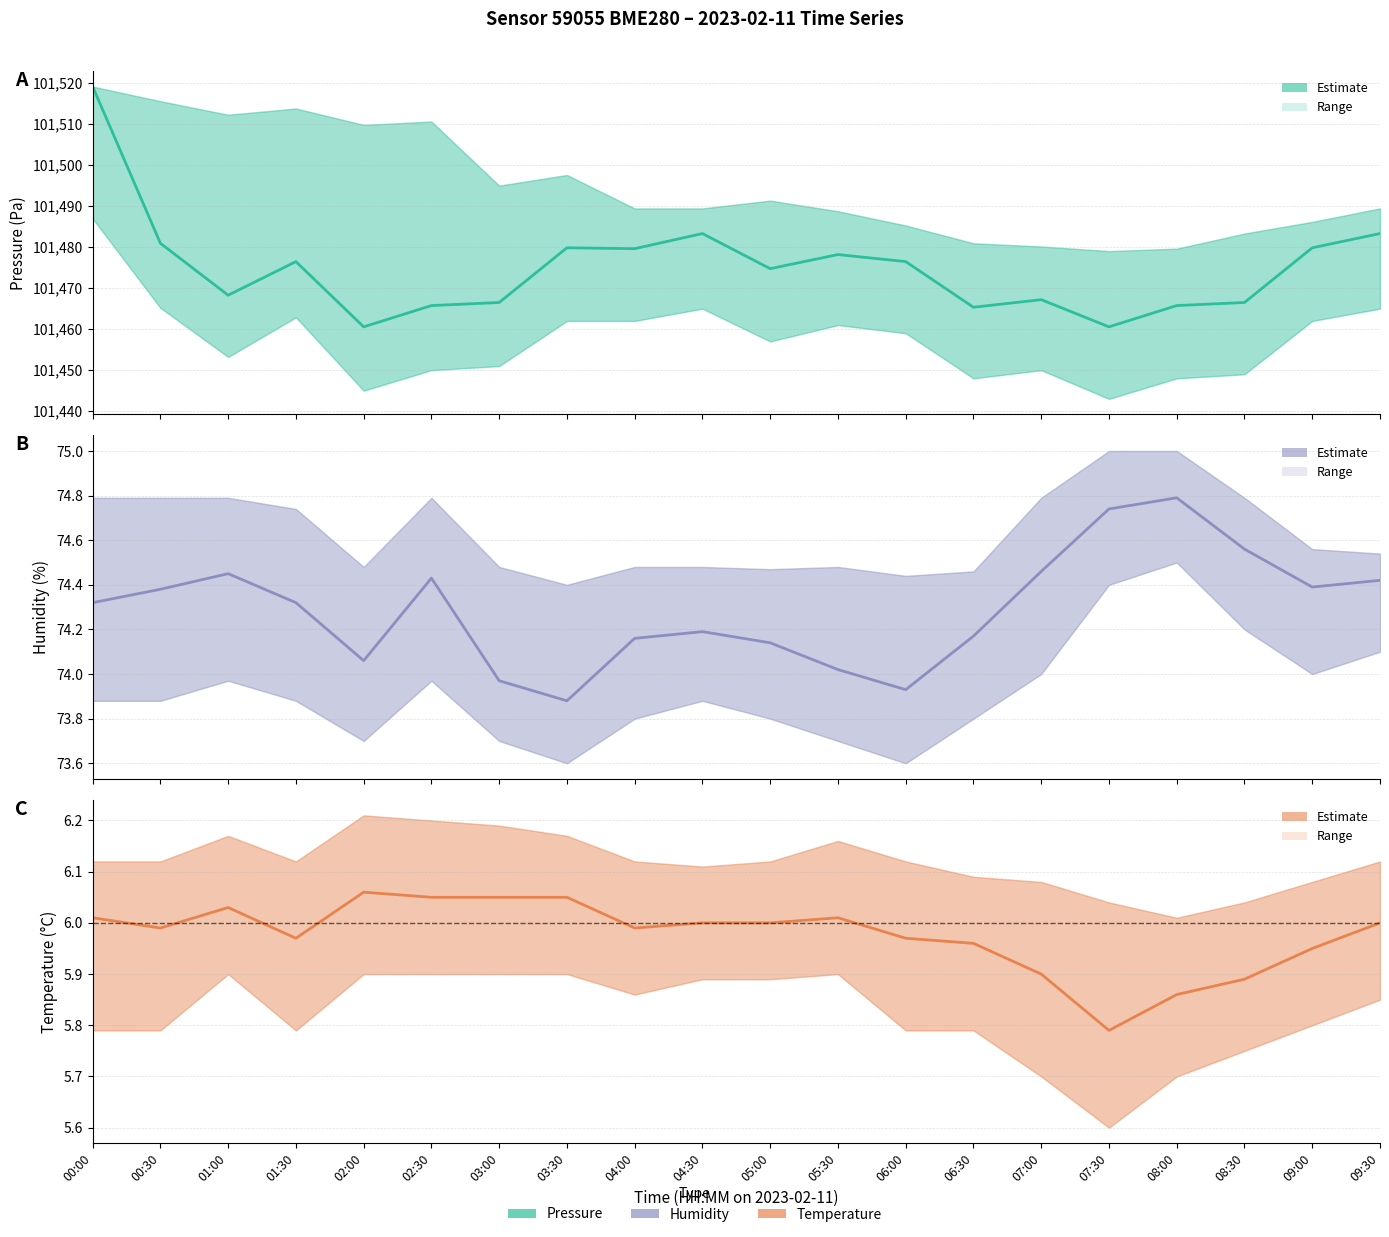

What position from the left is 09:30?

20